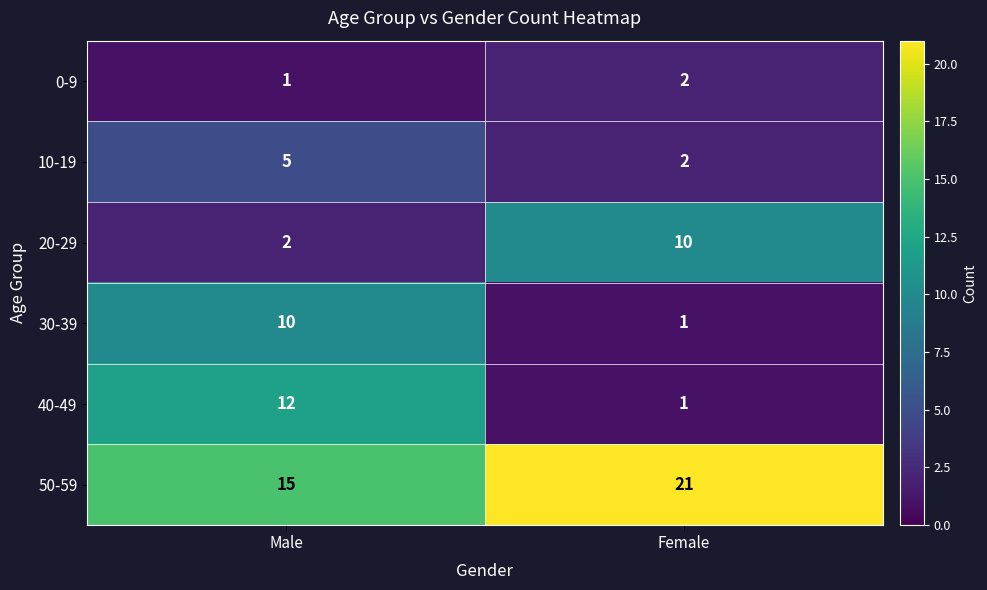

The value of 20-29 at Male is 2. True or false?

True